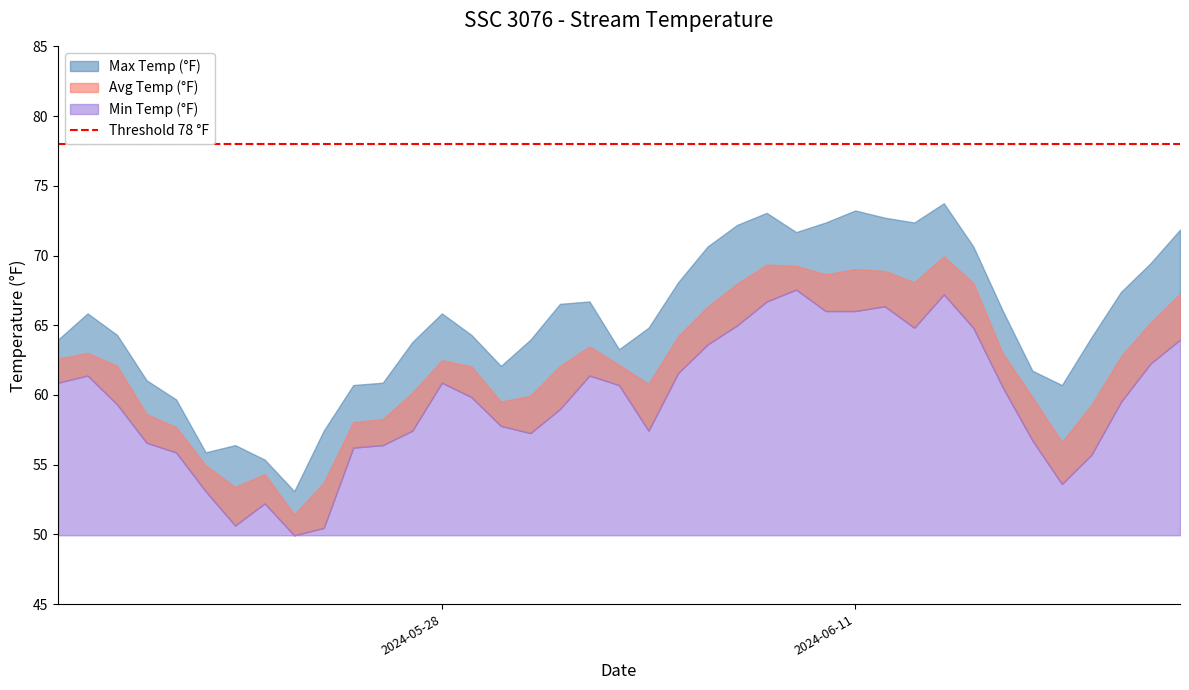

Rank the series at 2024-05-22 from highest to lowest value.

Max Temp (°F), Avg Temp (°F), Min Temp (°F)